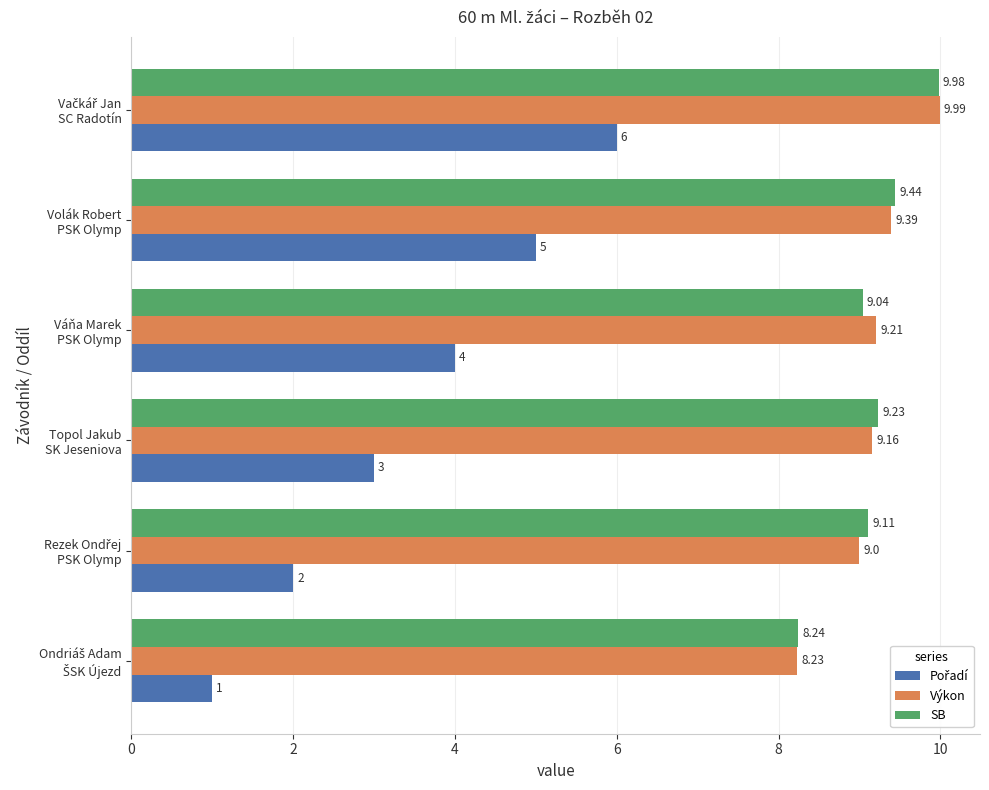

What is the sum of all Výkon values?

55.0